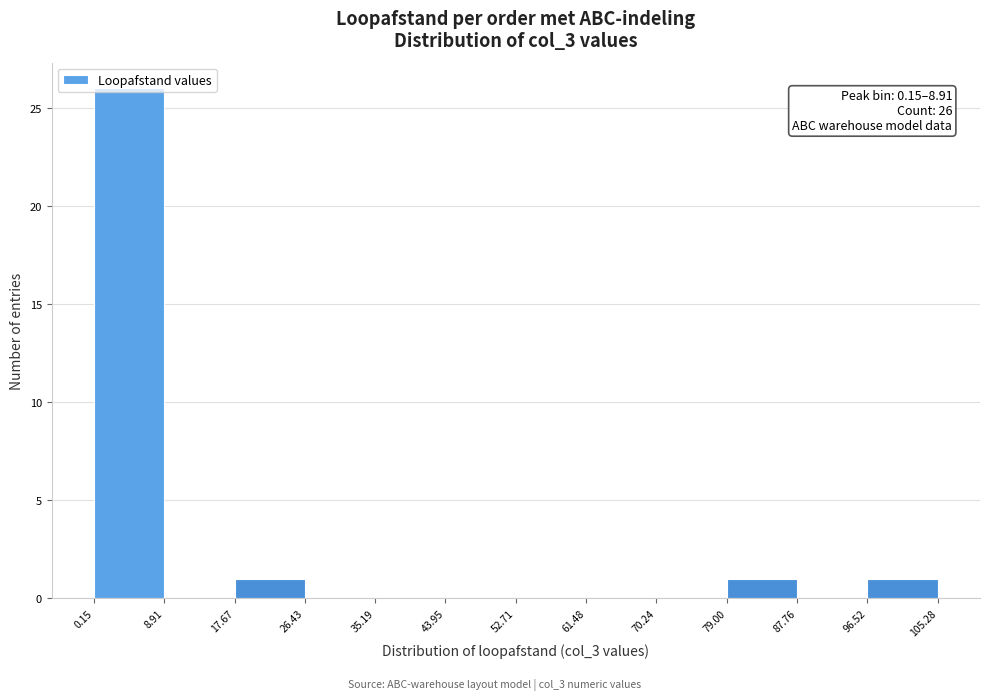

Over which range of the x-axis is the bar tallest?

0.15 to 8.91